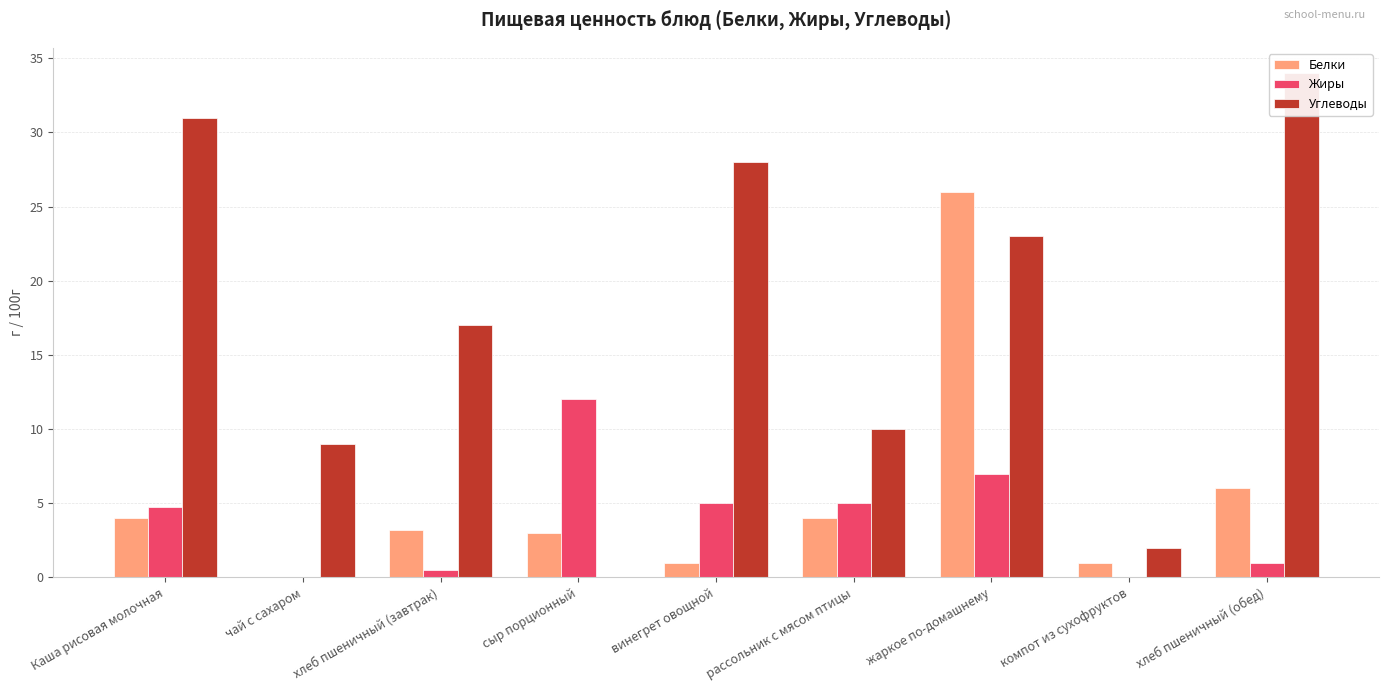

Reading left to right, extract all data points from this chart.

Белки: Каша рисовая молочная=4.0	чай с сахаром=0.1	хлеб пшеничный (завтрак)=3.2	сыр порционный=3.0	винегрет овощной=1.0	рассольник с мясом птицы=4.0	жаркое по-домашнему=26.0	компот из сухофруктов=1.0	хлеб пшеничный (обед)=6.0
Жиры: Каша рисовая молочная=4.8	чай с сахаром=0.0	хлеб пшеничный (завтрак)=0.5	сыр порционный=12.0	винегрет овощной=5.0	рассольник с мясом птицы=5.0	жаркое по-домашнему=7.0	компот из сухофруктов=0.0	хлеб пшеничный (обед)=1.0
Углеводы: Каша рисовая молочная=31.0	чай с сахаром=9.0	хлеб пшеничный (завтрак)=17.0	сыр порционный=0.0	винегрет овощной=28.0	рассольник с мясом птицы=10.0	жаркое по-домашнему=23.0	компот из сухофруктов=2.0	хлеб пшеничный (обед)=34.0